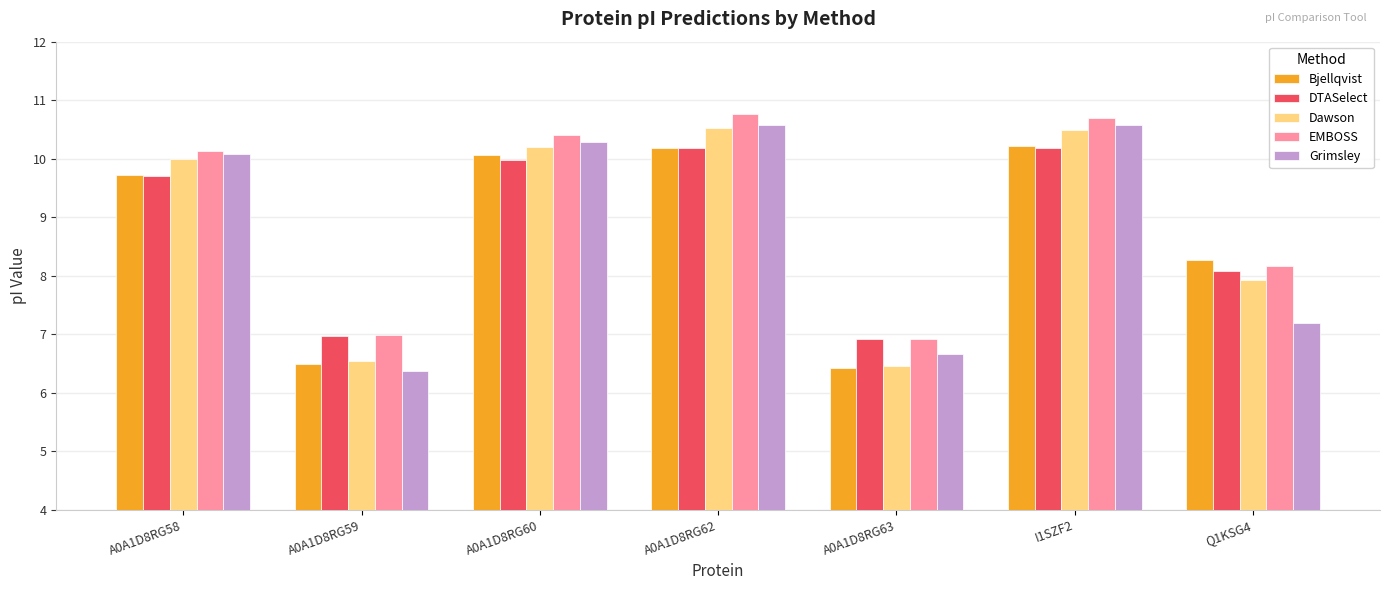

What is the greatest value displayed?

10.8